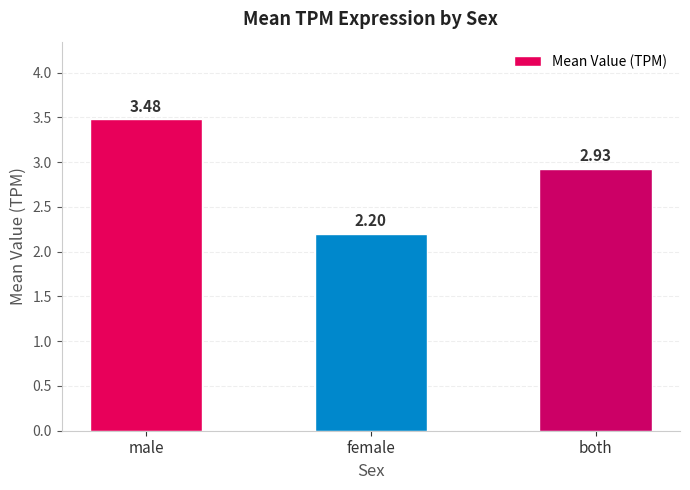

List the labels in order of value, largest first.

male, both, female